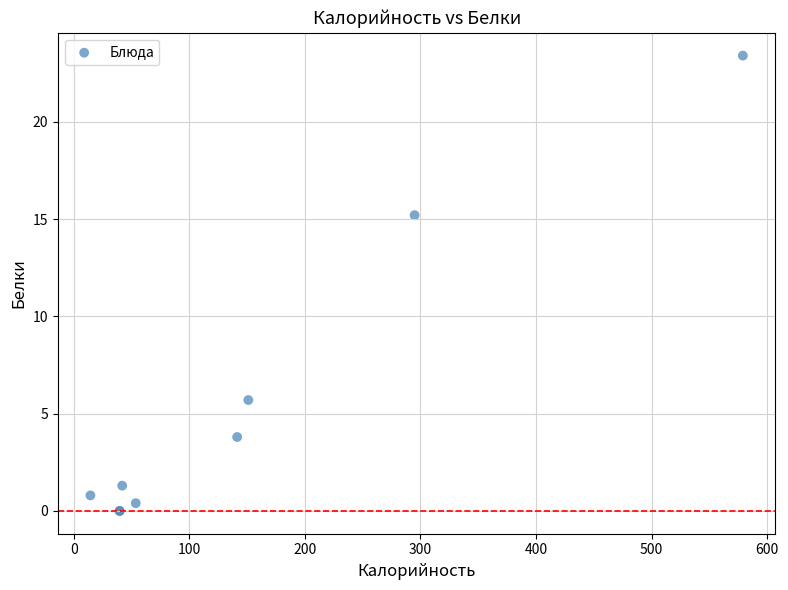

What Y value in the scatter plot is closest to 11?

15.2